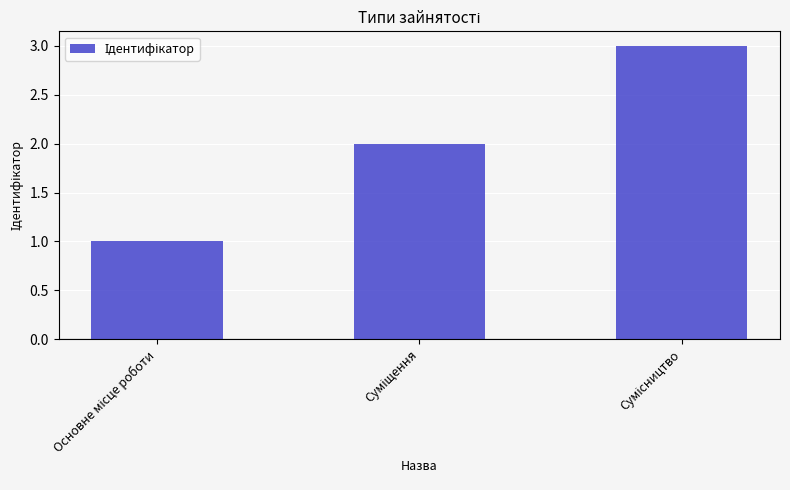

What is the average value?

2